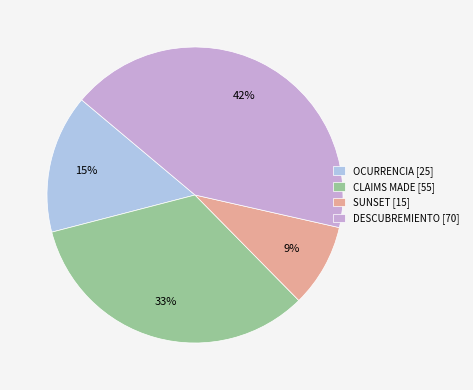

How many slices are in this pie chart?

4